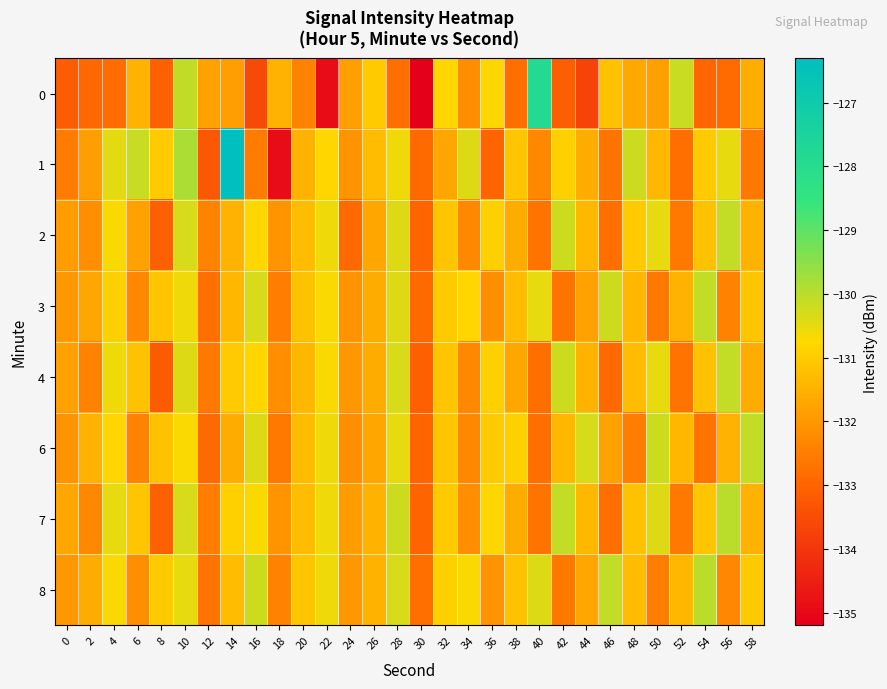

Which has a higher value, 16 or 50?

50